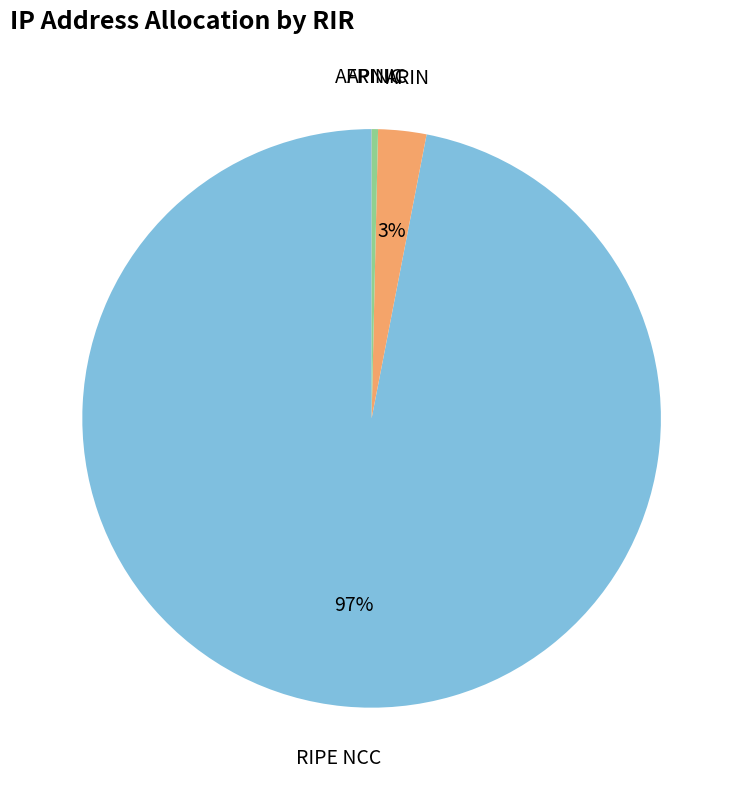

Do ARIN and RIPE NCC together represent more than half of the pie?

Yes